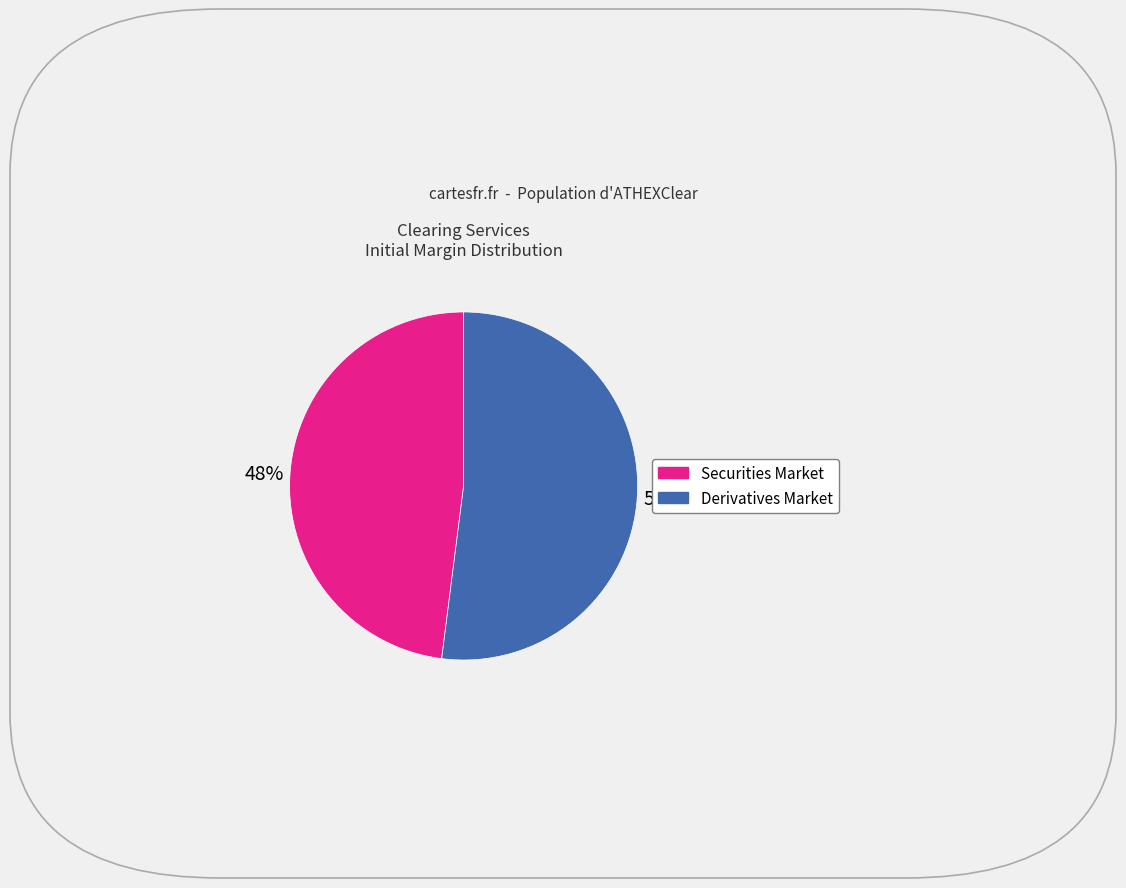

Is the sum of Securities Market and Derivatives Market greater than half?

Yes